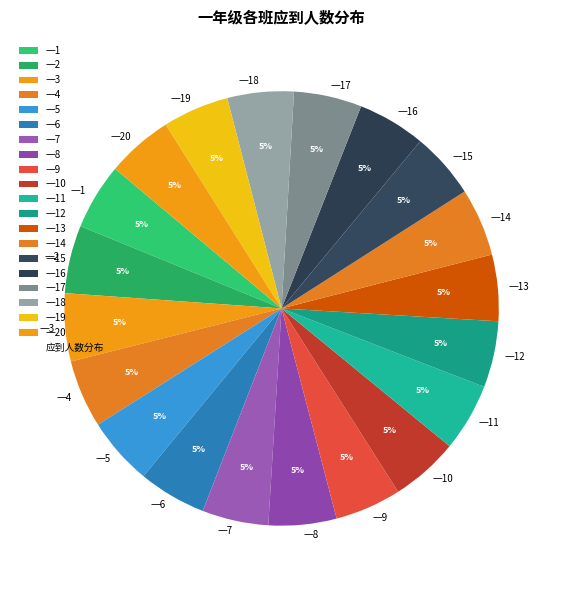

Approximately how many times larger is the value at 一16 compared to 一19?

1.0